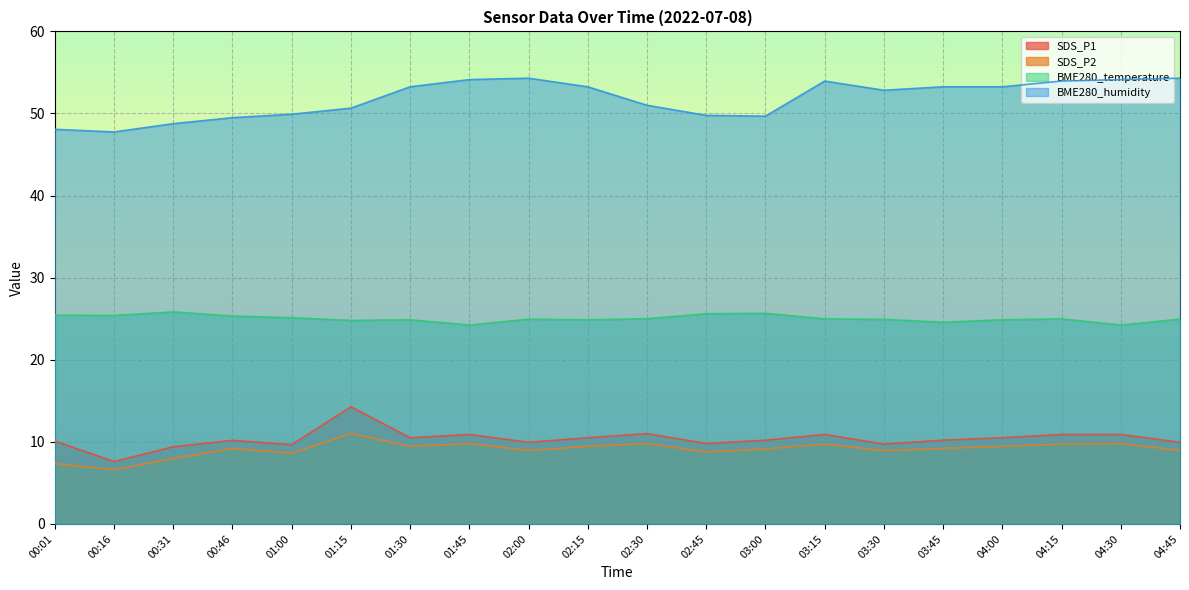

True or false: BME280_humidity and BME280_temperature cross at least once.

False